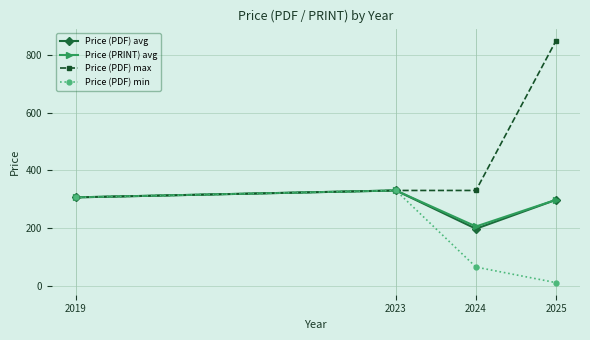

In Price (PDF) avg, how many points are lower than both neighbors (excluding endpoints)?

1